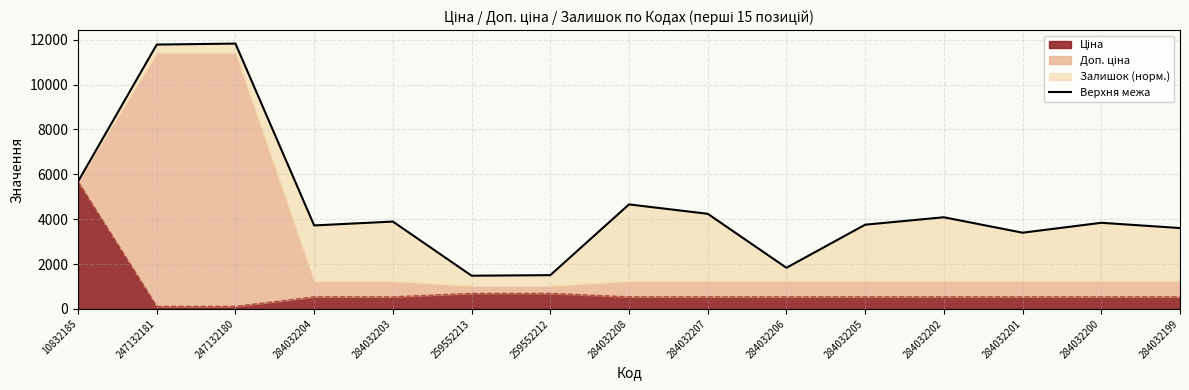

Where is the first local minimum?

284032204